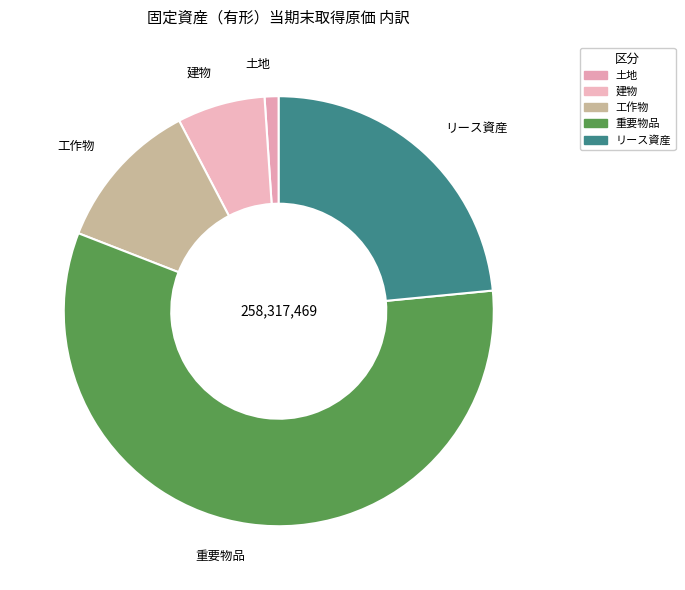

Do リース資産 and 土地 together represent more than half of the pie?

No